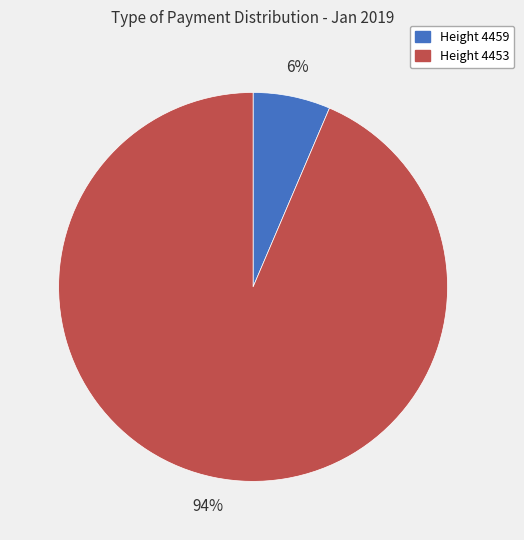

Count the number of slices in the pie.

2